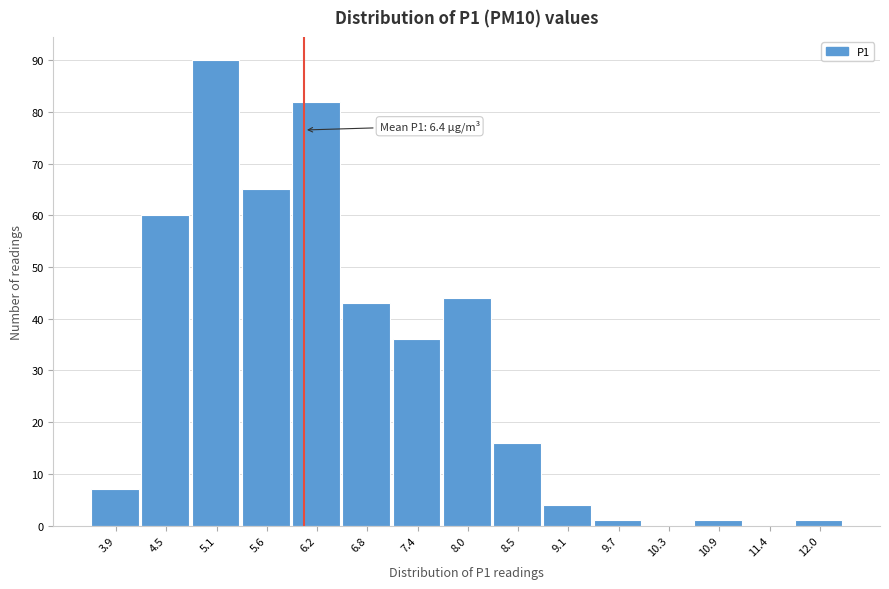

Reading left to right, transcribe all the data shown in this chart.

3.9=7	4.5=60	5.1=90	5.6=65	6.2=82	6.8=43	7.4=36	8.0=44	8.5=16	9.1=4	9.7=1	10.3=0	10.9=1	11.4=0	12.0=1